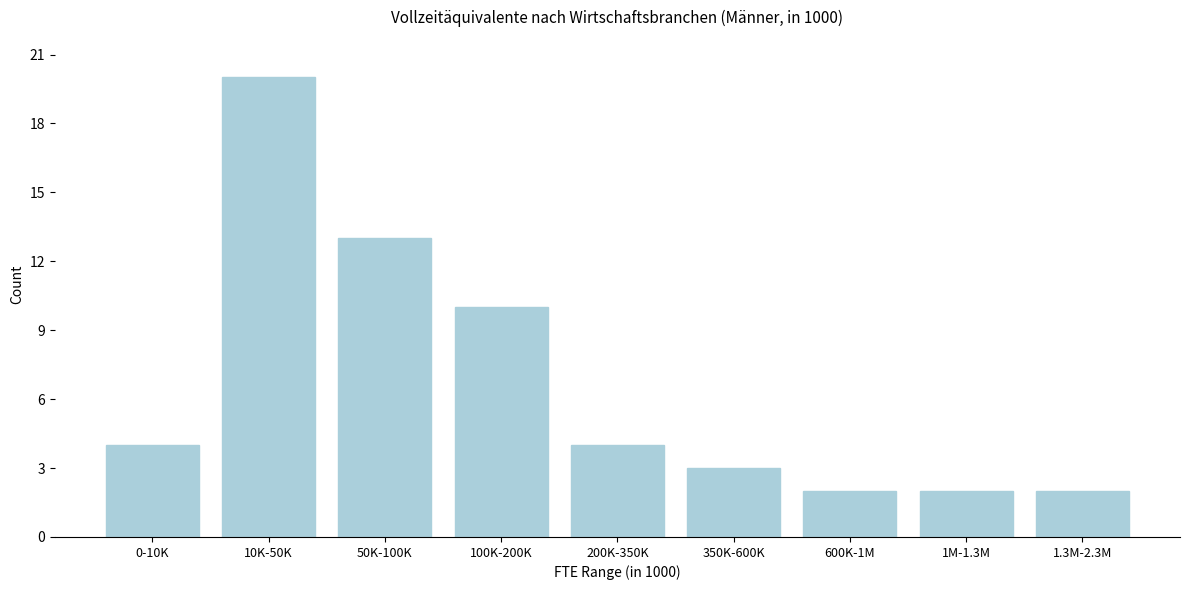

Reading left to right, list all the values displayed in this chart.

4	20	13	10	4	3	2	2	2